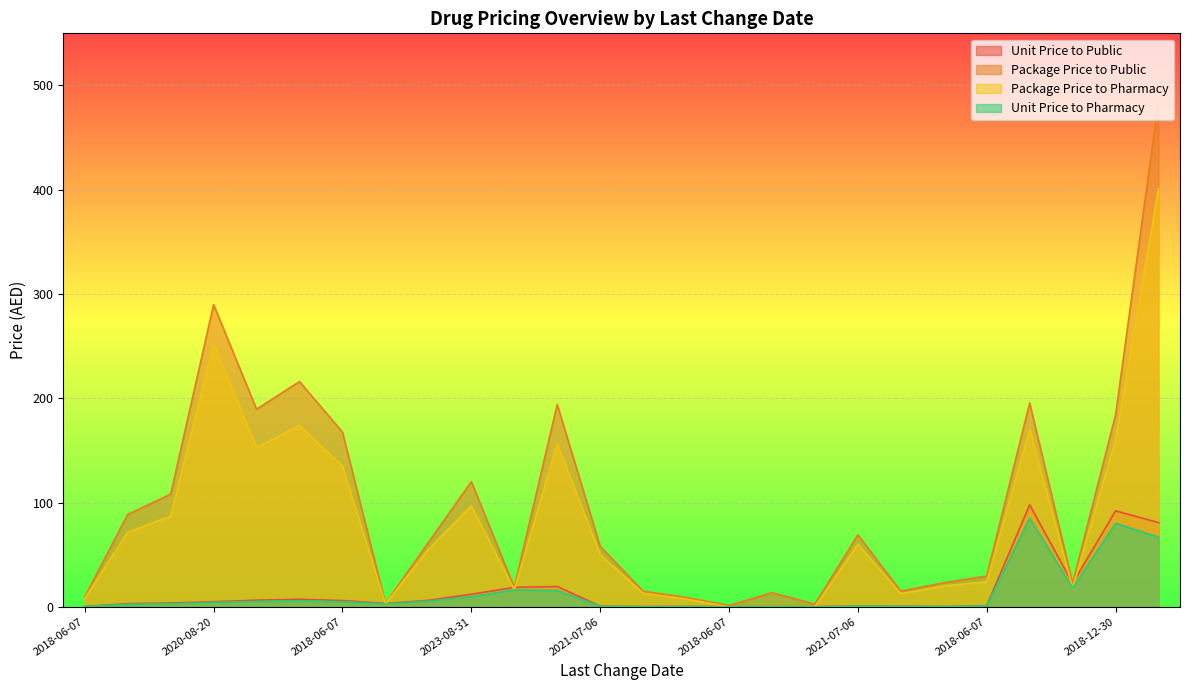

Between 2021-07-06 and 2018-06-07, which series saw the biggest shift?

Package Price to Public